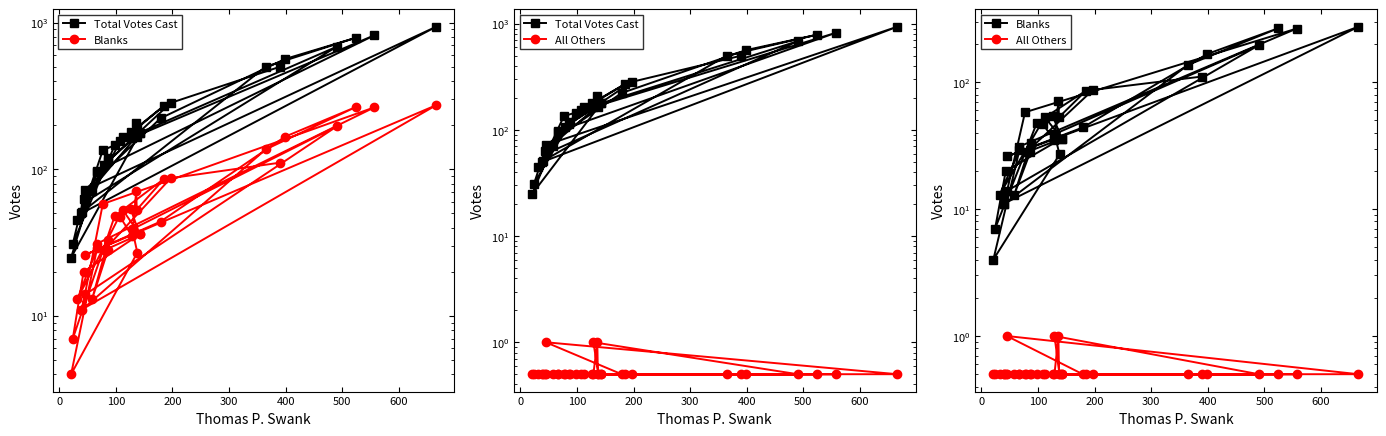

At how many categories does at least one series exceed 486?

7